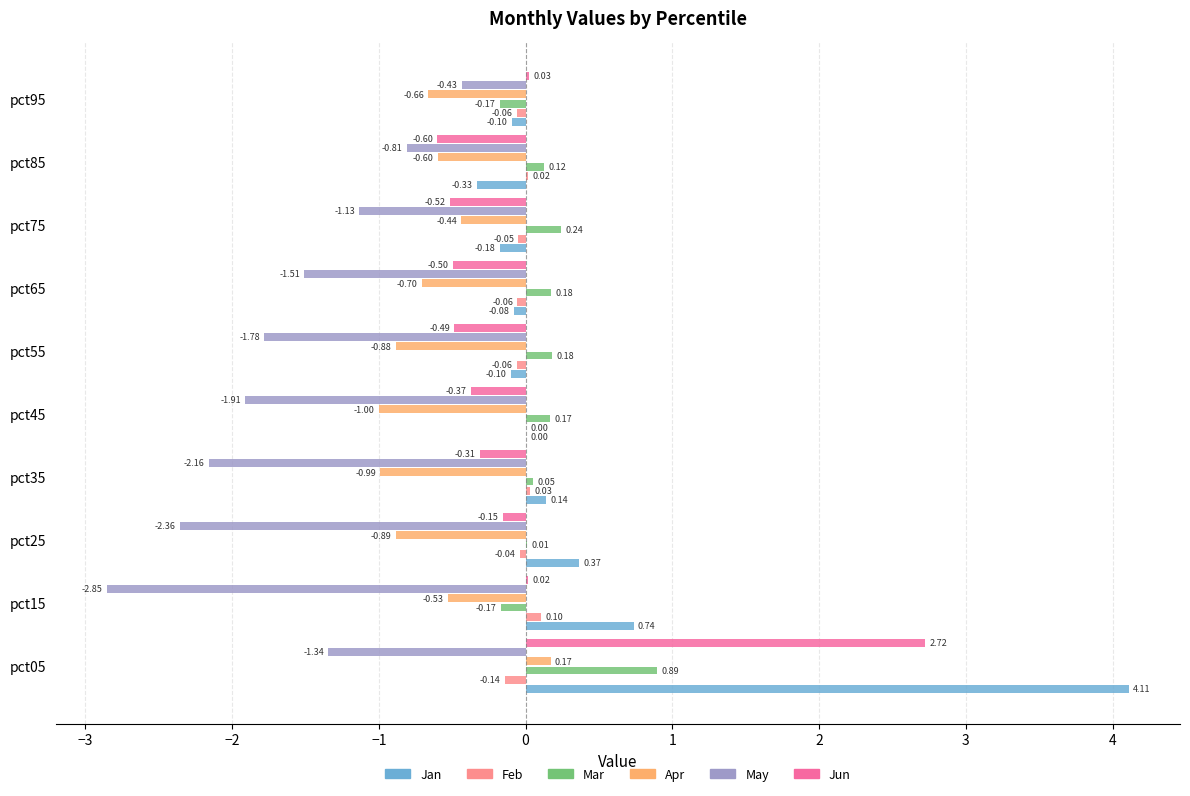

Count the Apr values in the range 0 to 1.

1